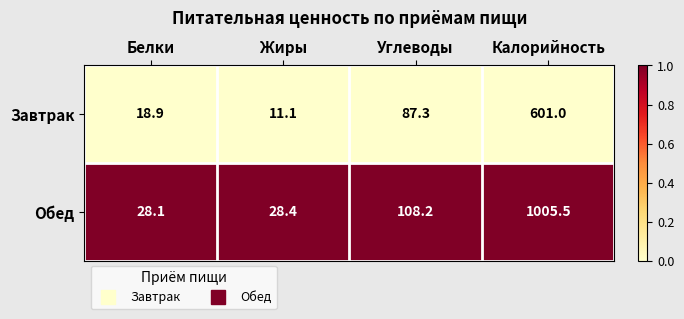

Rank the series by their average value, from lowest to highest.

Завтрак, Обед